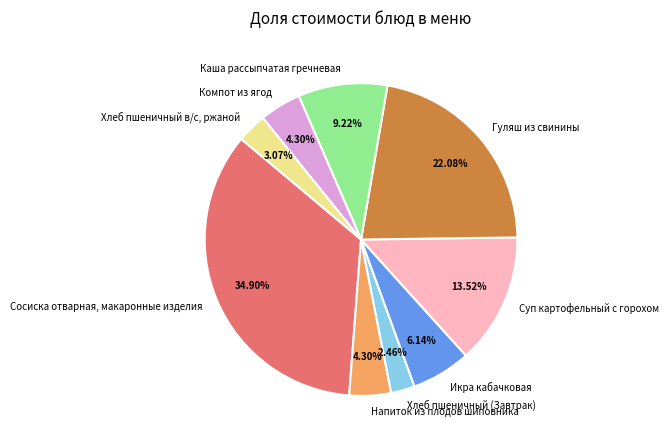

How many segments does this pie chart have?

9